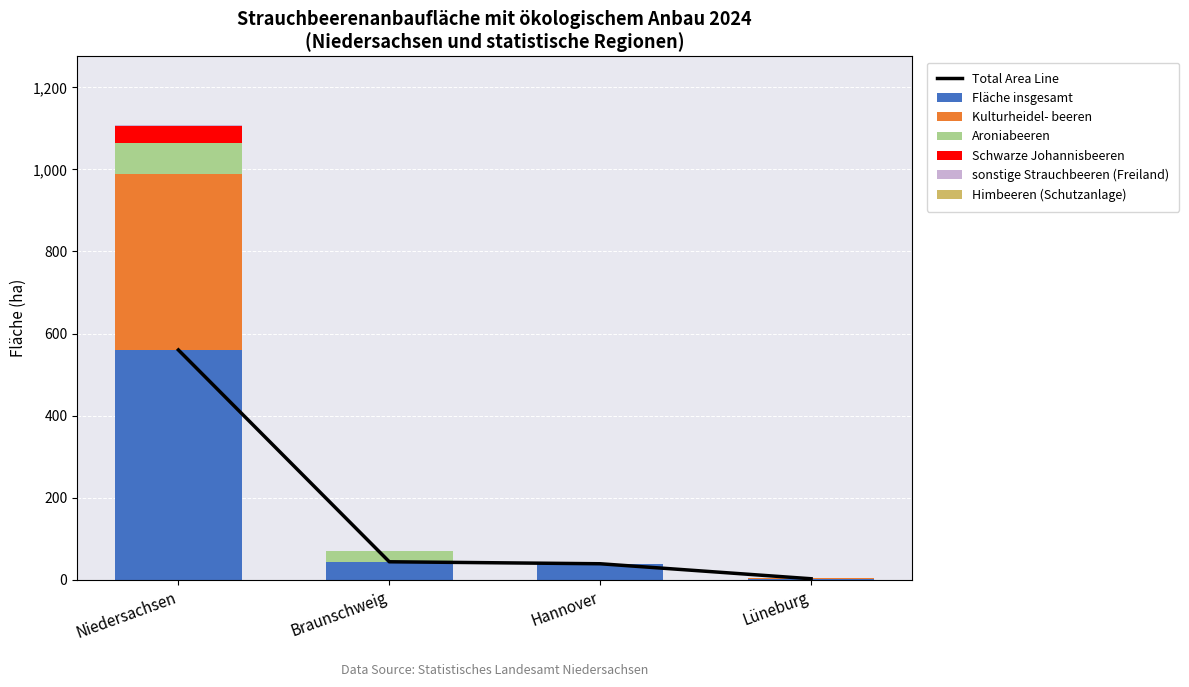

Reading left to right, what are all the values shown in this chart?

Fläche insgesamt: Niedersachsen=560.0	Braunschweig=43.9	Hannover=39.0	Lüneburg=2.5
Kulturheidel- beeren: Niedersachsen=429.2	Braunschweig=0.0	Hannover=0.0	Lüneburg=1.8
Aroniabeeren: Niedersachsen=75.2	Braunschweig=26.5	Hannover=0.0	Lüneburg=0.0
Schwarze Johannisbeeren: Niedersachsen=41.7	Braunschweig=0.0	Hannover=0.0	Lüneburg=0.0
sonstige Strauchbeeren (Freiland): Niedersachsen=2.8	Braunschweig=0.0	Hannover=0.0	Lüneburg=0.0
Himbeeren (Schutzanlage): Niedersachsen=0.4	Braunschweig=0.0	Hannover=0.0	Lüneburg=0.0